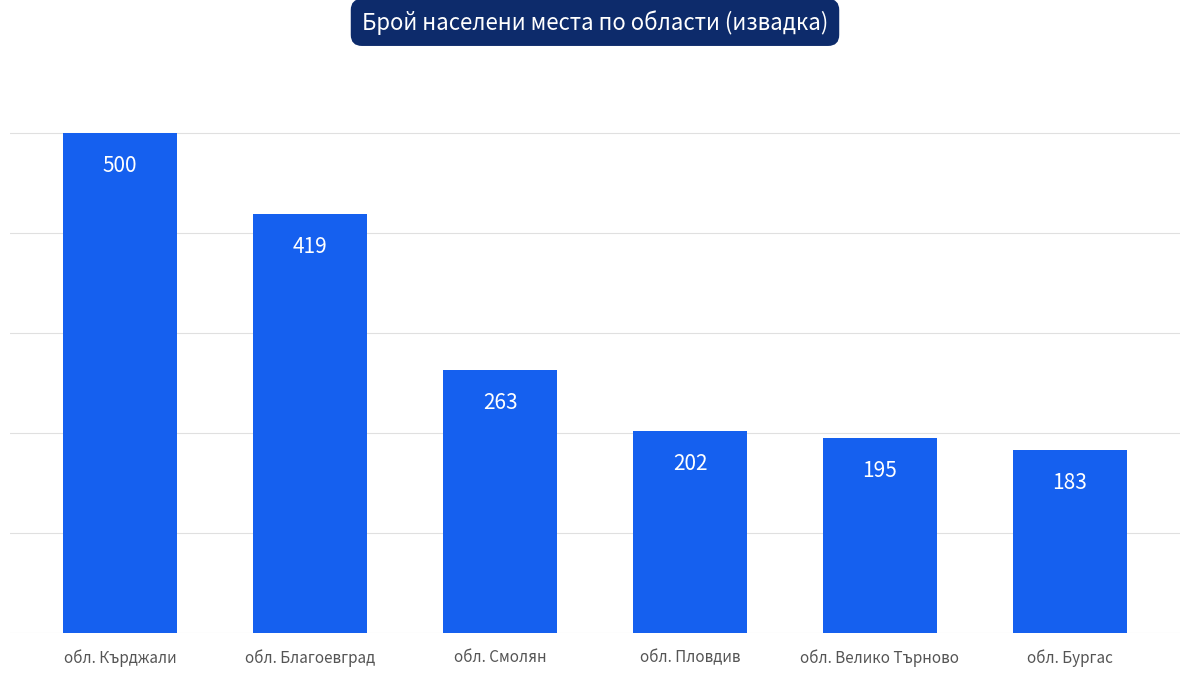

Rank the categories by value from highest to lowest.

обл. Кърджали, обл. Благоевград, обл. Смолян, обл. Пловдив, обл. Велико Търново, обл. Бургас